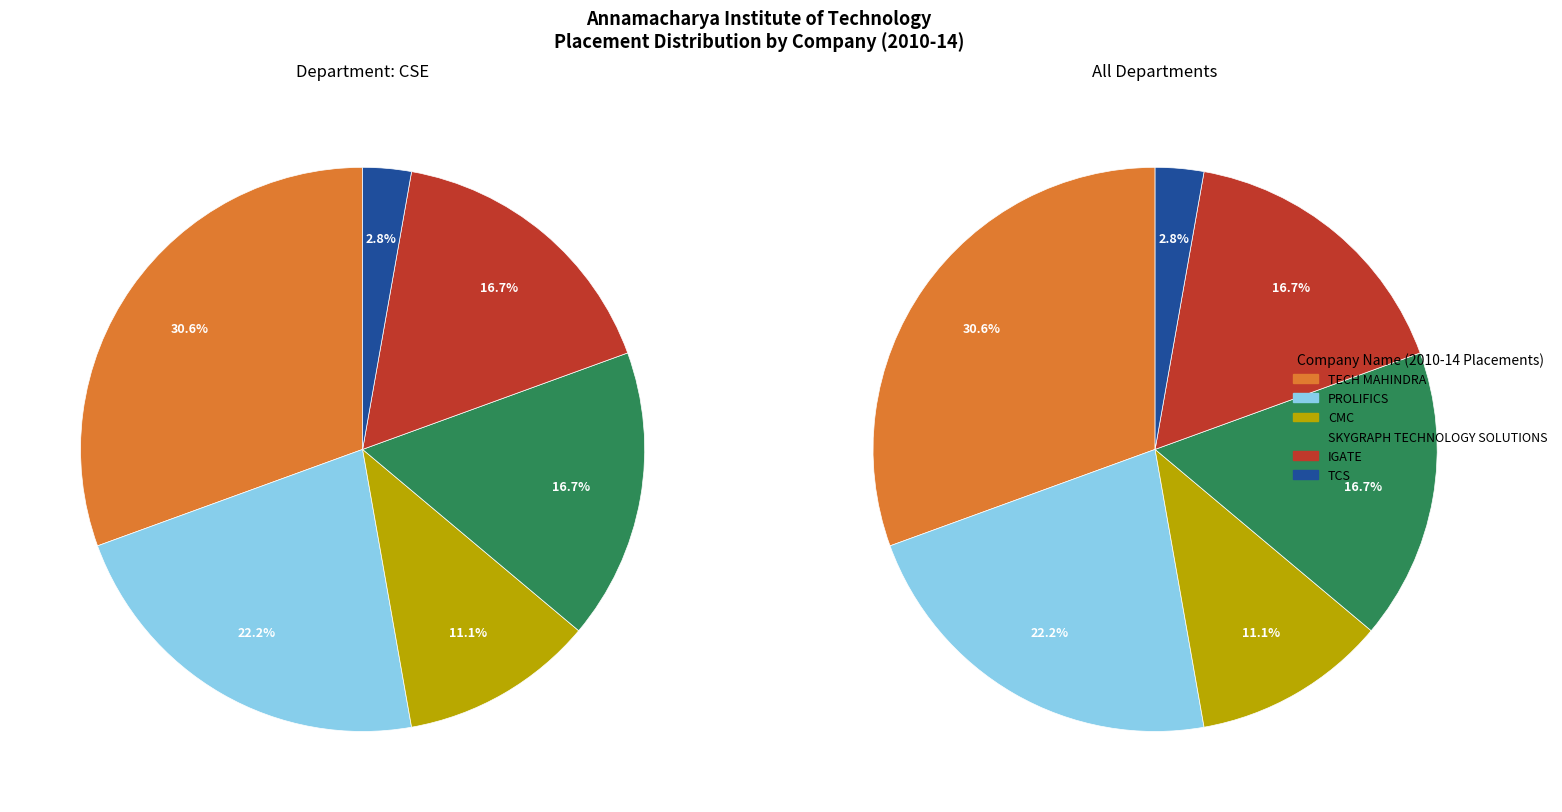

Approximately how many times larger is the value at TECH MAHINDRA compared to SKYGRAPH TECHNOLOGY SOLUTIONS?

1.8